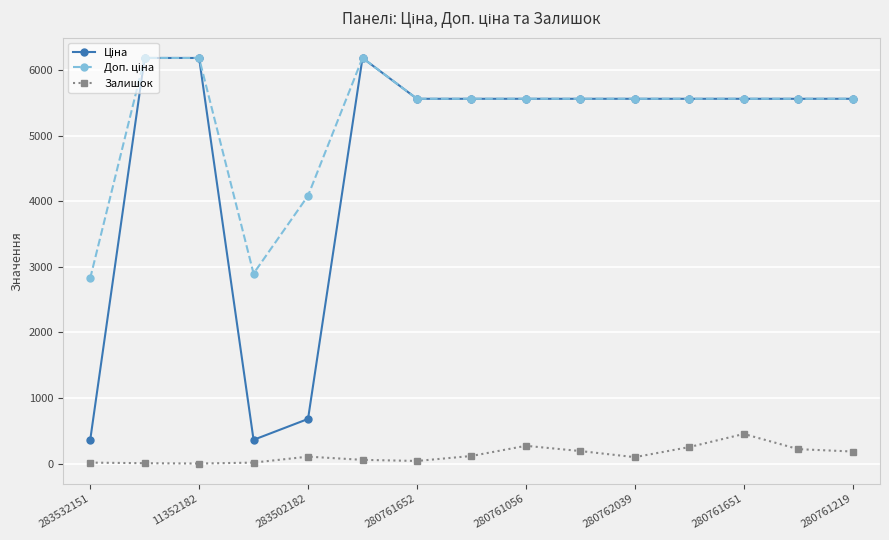

At how many categories does at least one series exceed 1356?

15